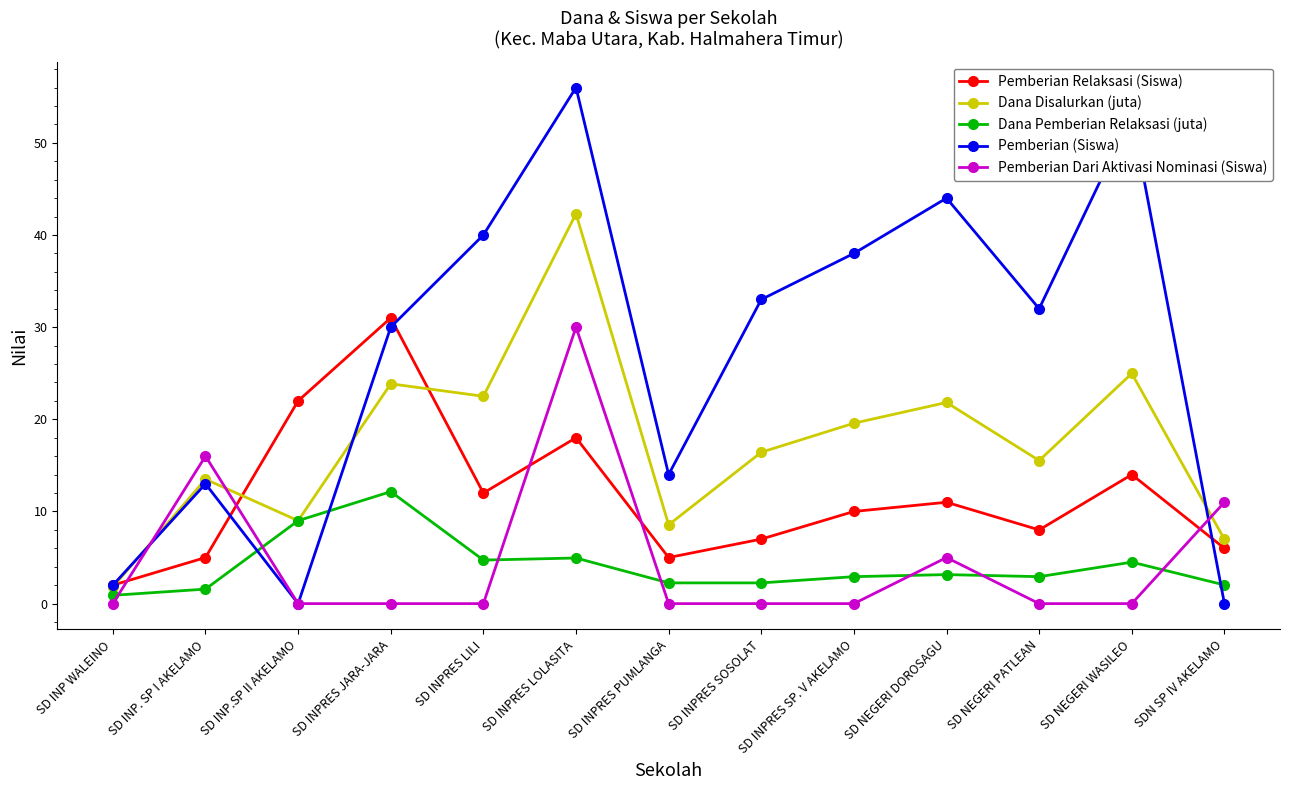

Between SD NEGERI DOROSAGU and SD NEGERI WASILEO, which series saw the biggest shift?

Pemberian (Siswa)